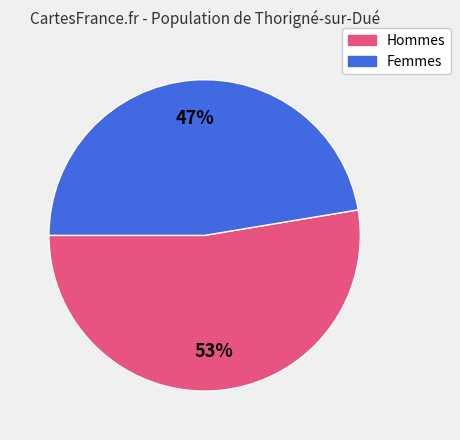

To the nearest percent, what is the average slice percentage?

50%